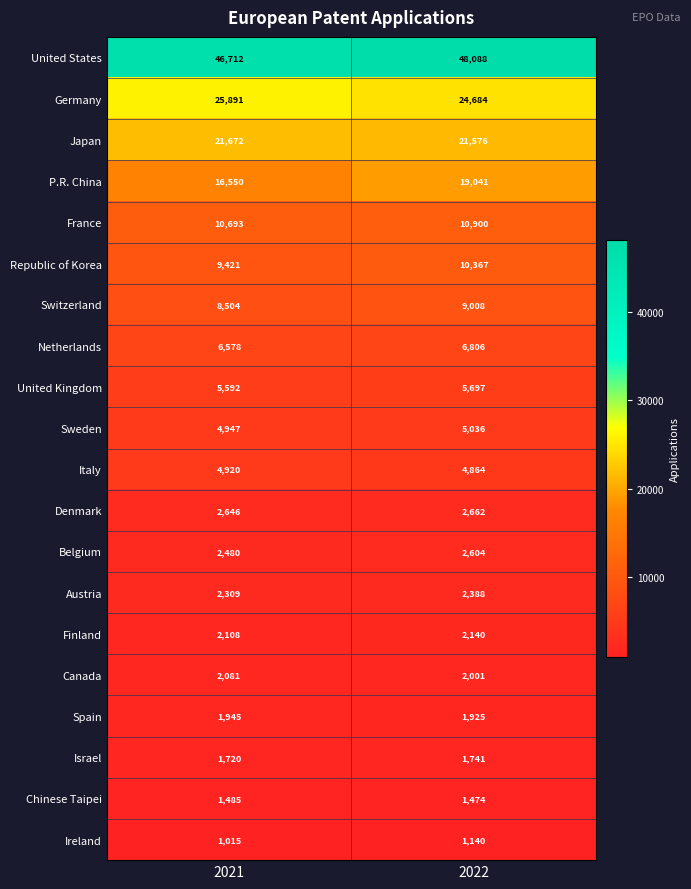

Which series has the largest range (max minus min)?

P.R. China